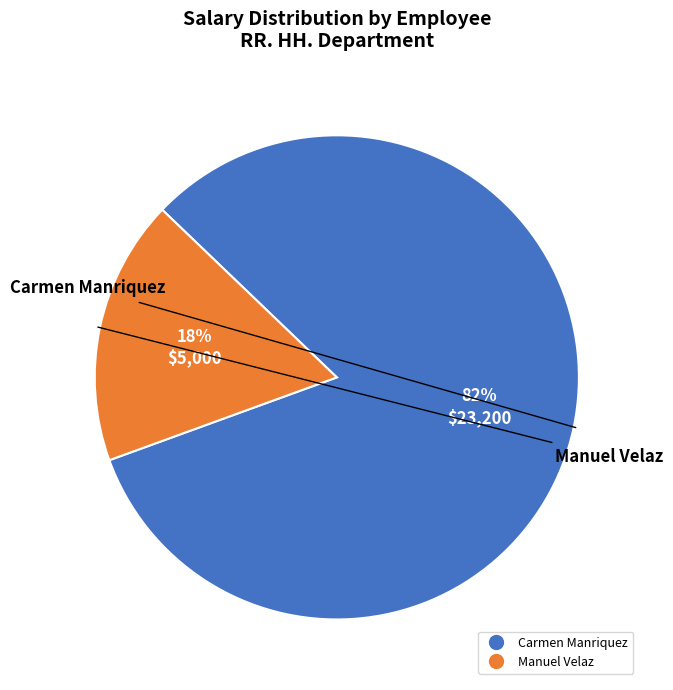

Does Carmen Manriquez represent more than half of the total?

Yes